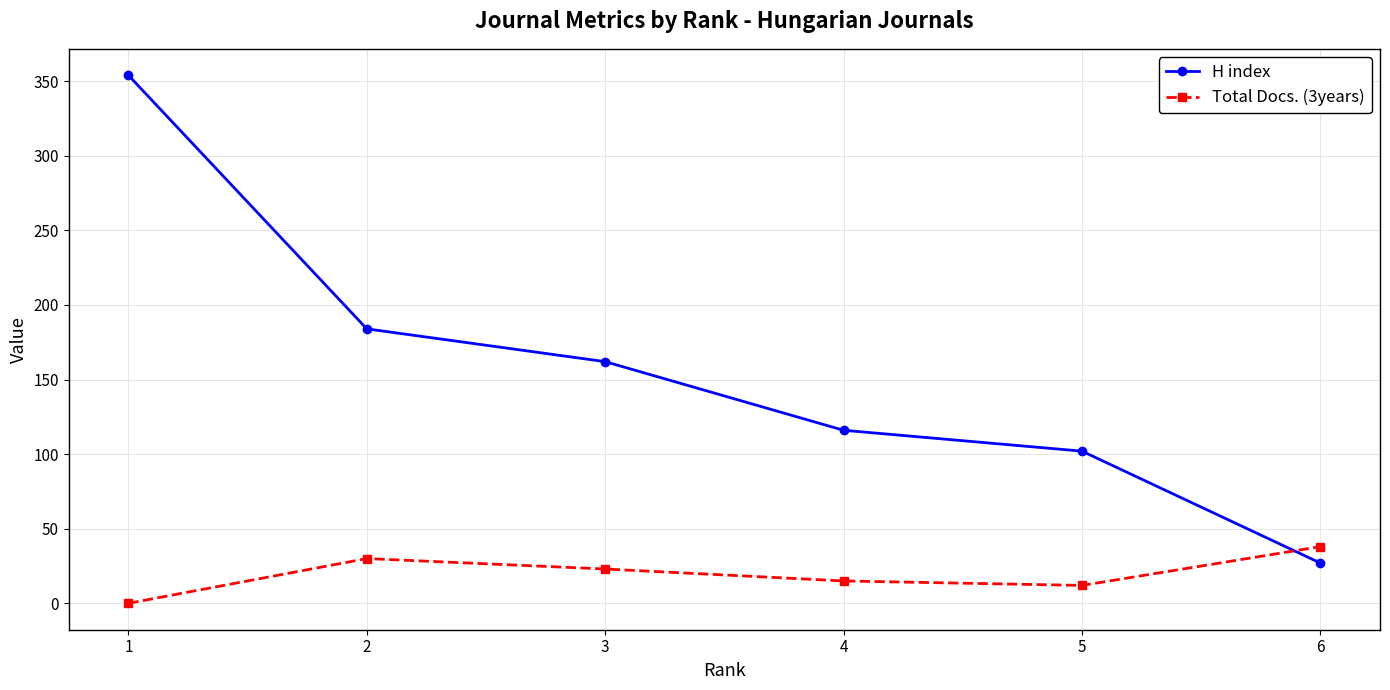

What is the lowest value of the H index series?

27